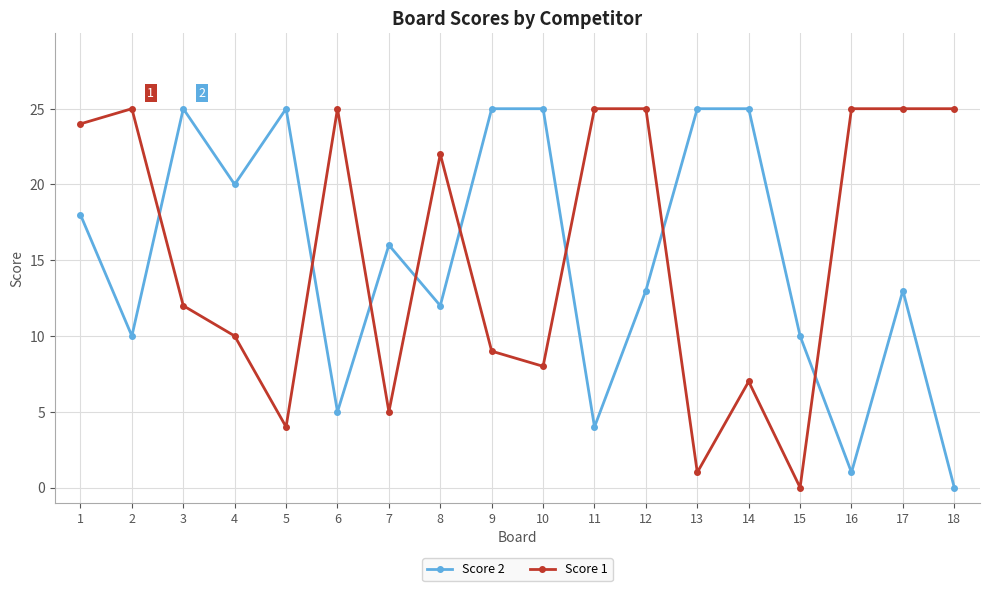

At 11, list the series in order from largest to smallest.

Score 1, Score 2